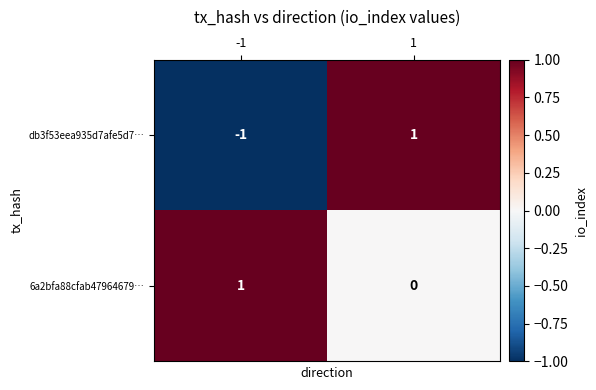

Rank the series at -1 from highest to lowest value.

6a2bfa88cfab47964679…, db3f53eea935d7afe5d7…